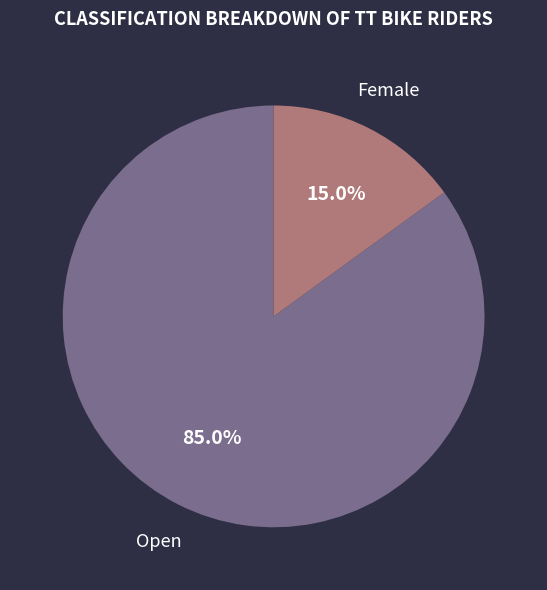

Is there any slice that represents more than half of the pie?

Yes